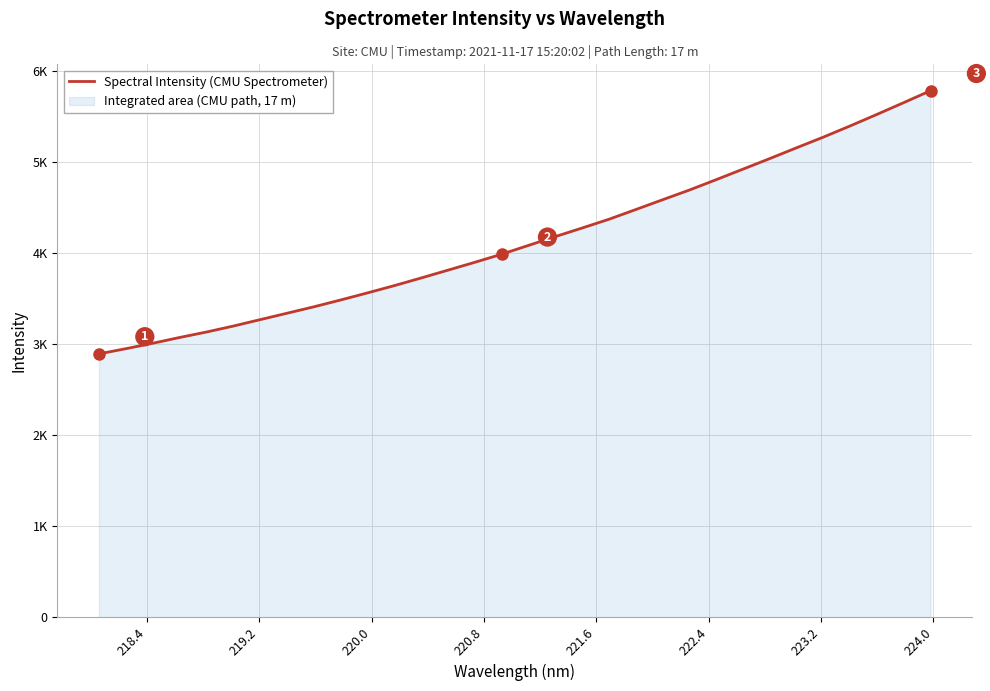

What is the sum of all values?

132681.8